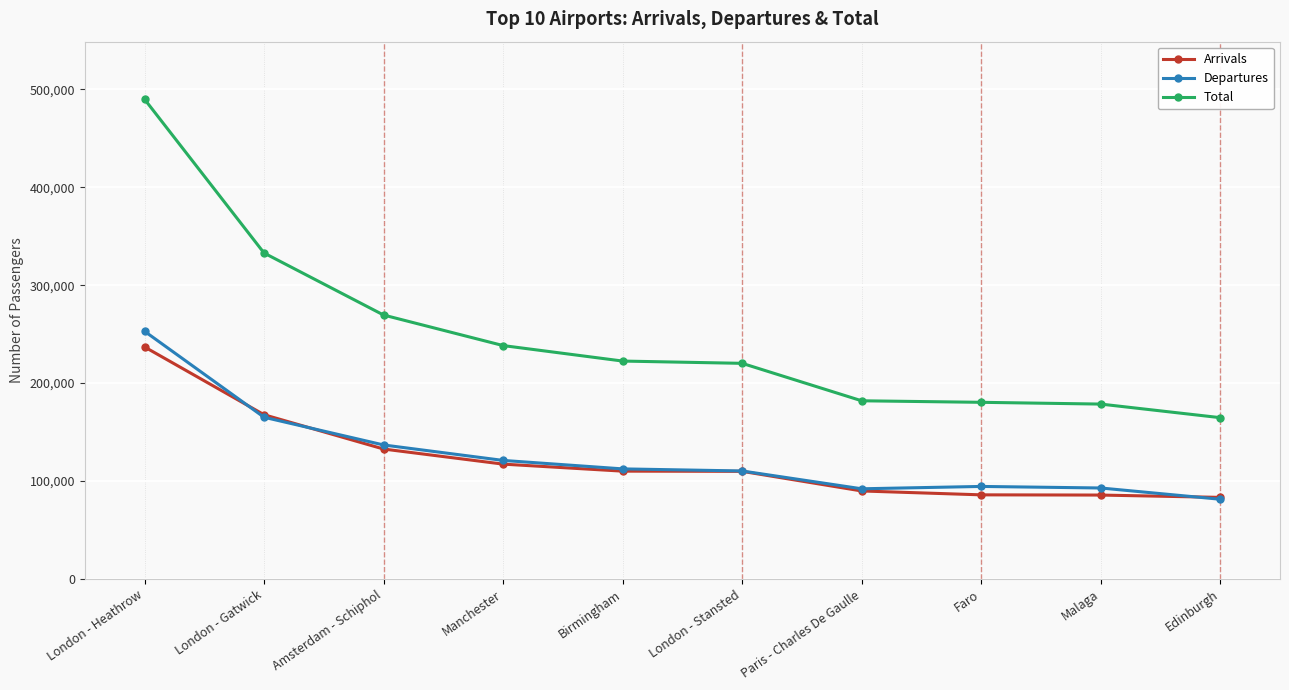

At which label does Total first exceed 222522?

London - Heathrow